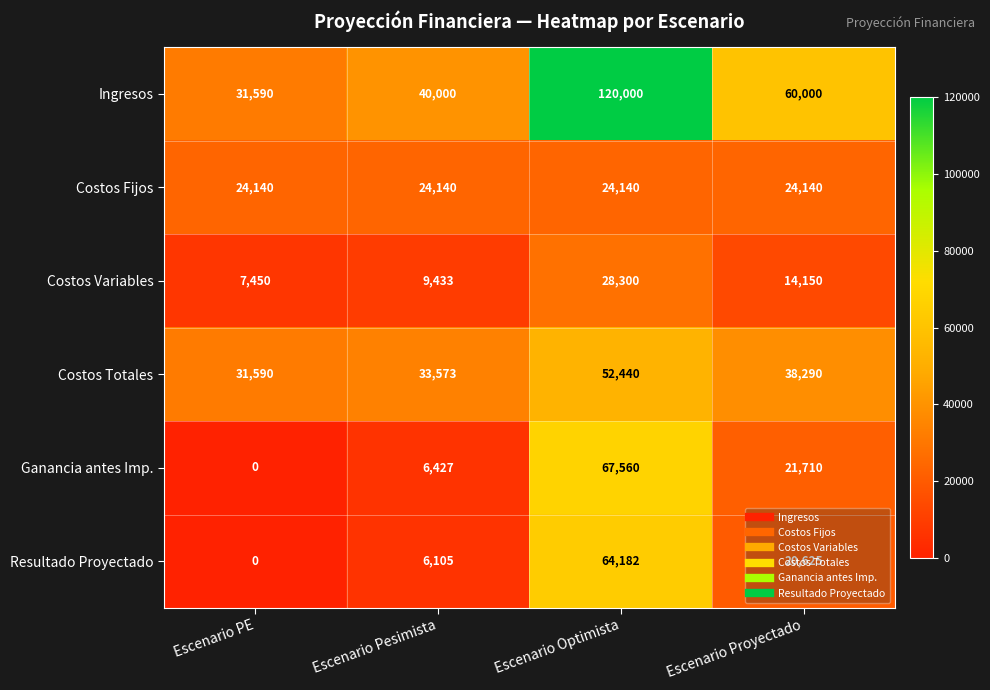

What is the spread (max minus min) of values at Escenario Pesimista?

33895